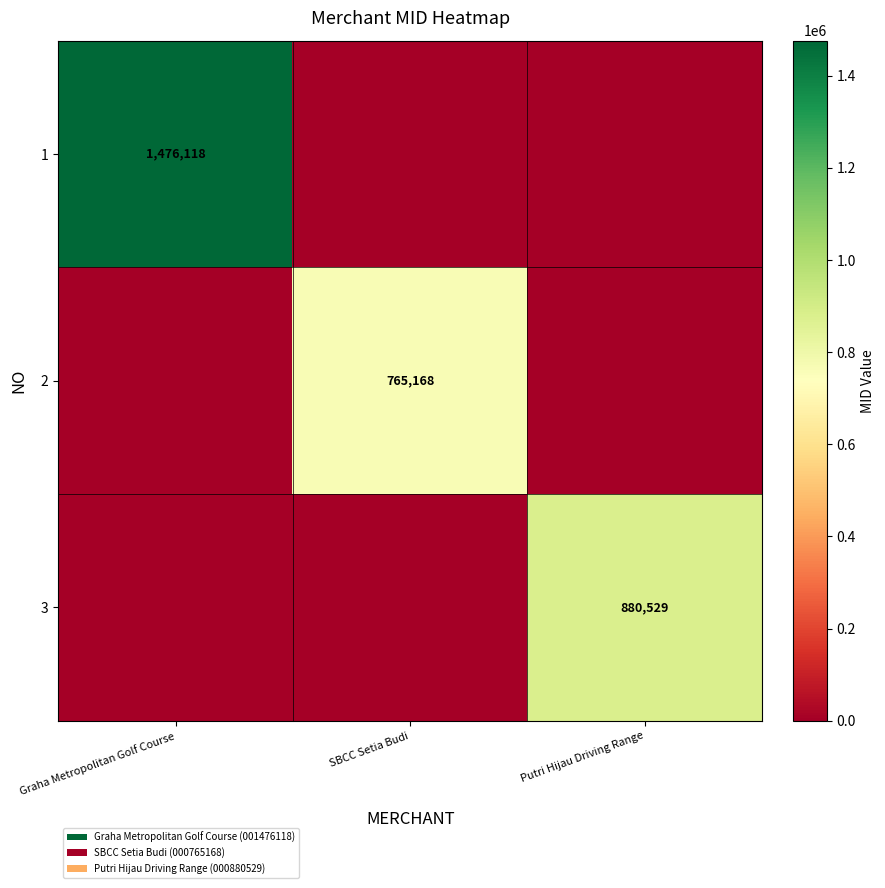

The value of 1 at Graha Metropolitan Golf Course is 1476118. True or false?

True